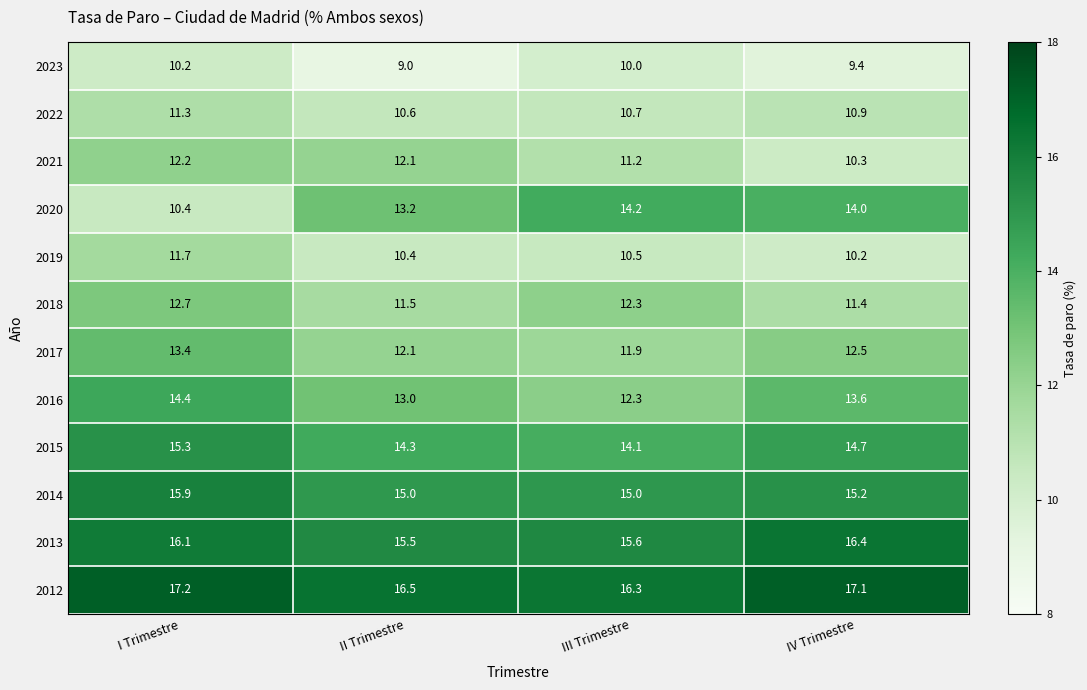

Is it true that 2014 equals 27.1 at IV Trimestre?

False